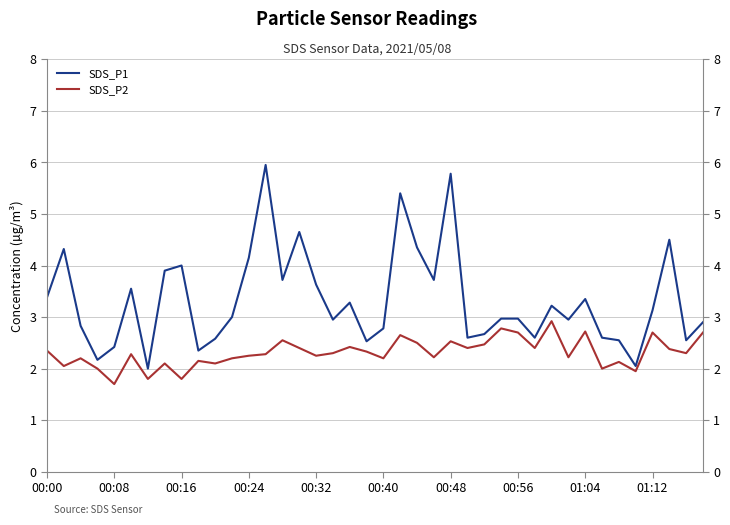

The SDS_P1 series shows 5.9 at 00:00. True or false?

False